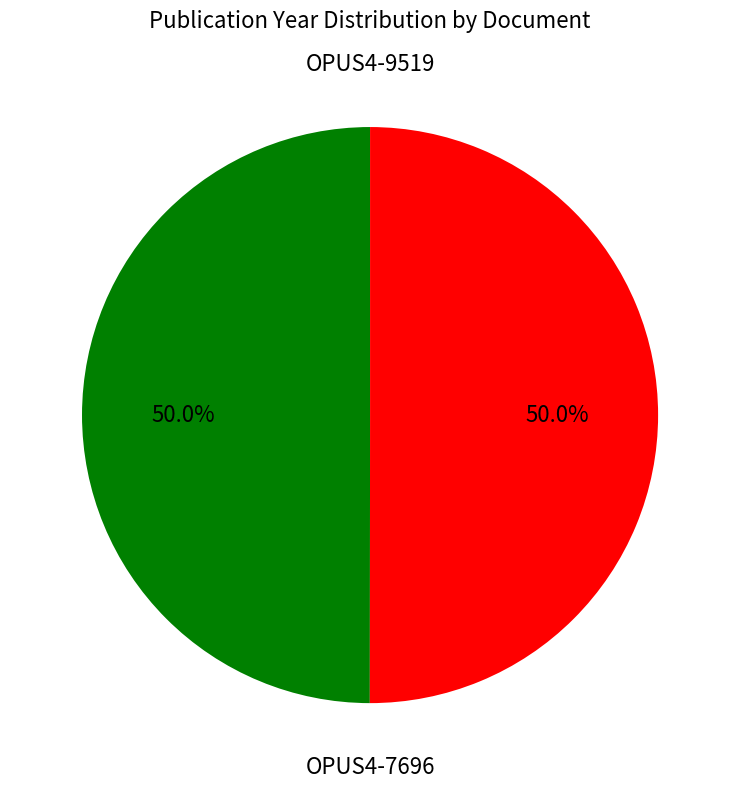

True or false: OPUS4-7696 accounts for 50% of the total.

True